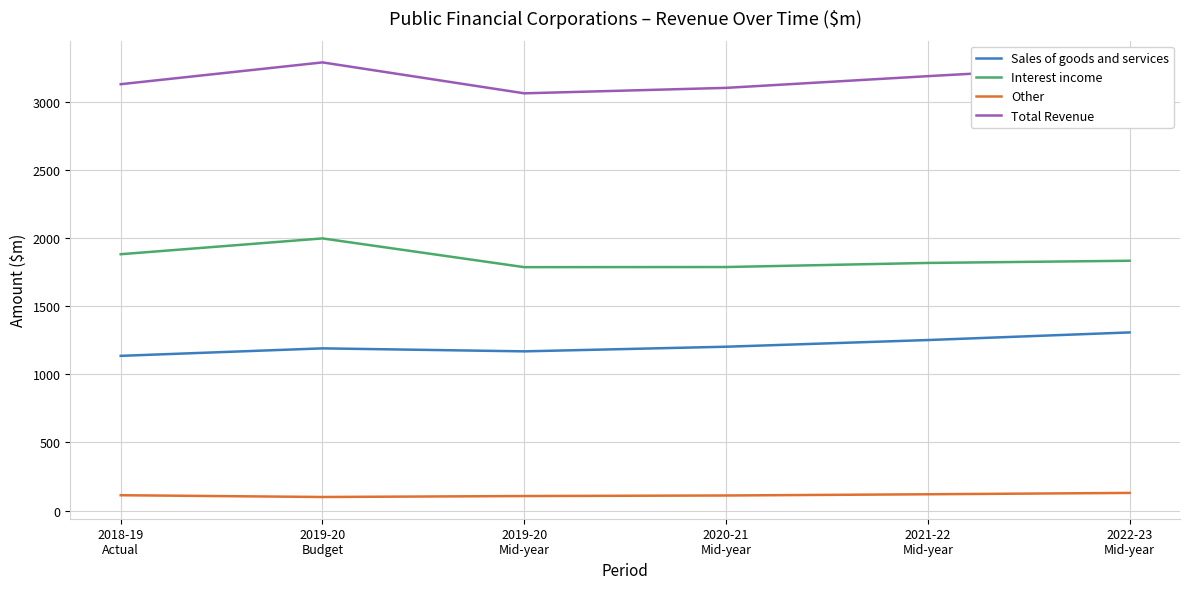

True or false: Interest income and Total Revenue cross at least once.

False